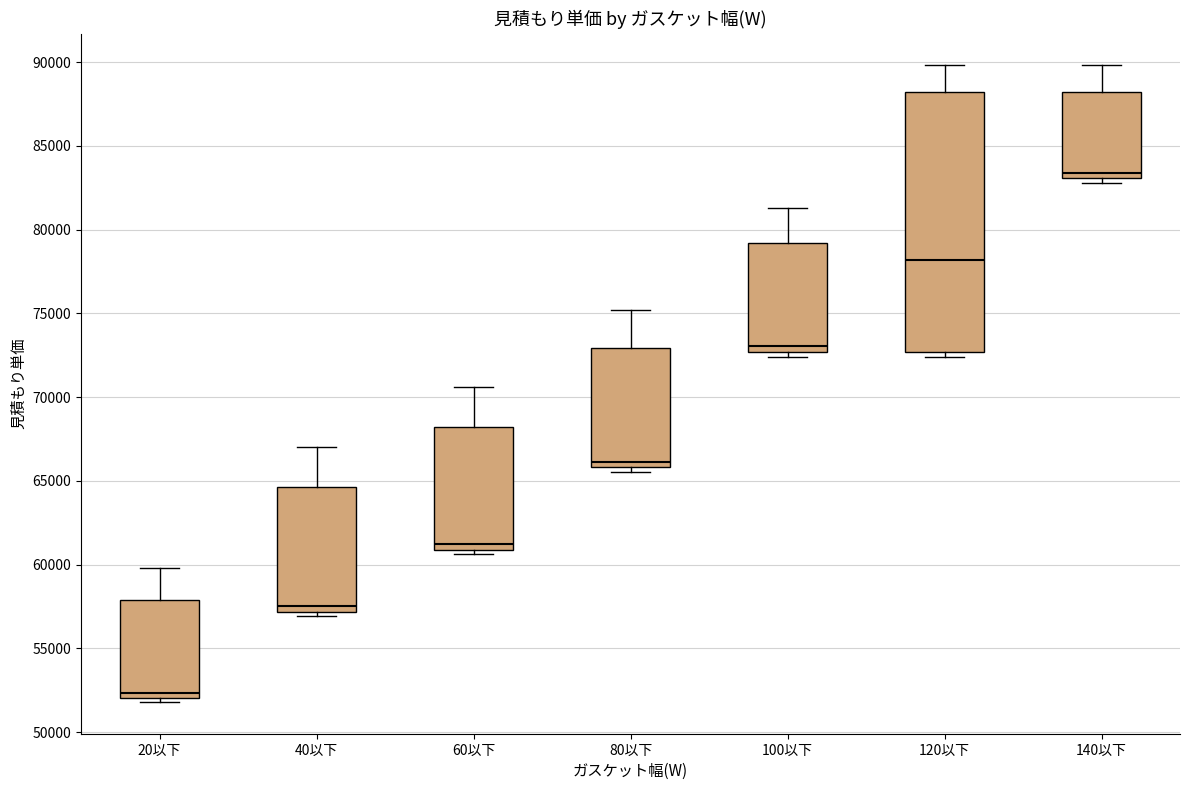

Which box's median line is the highest?

140以下